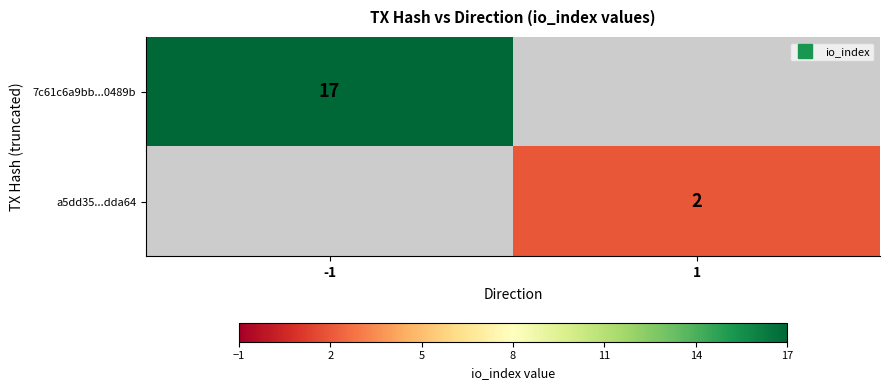

The value of a5dd35...dda64 at 1 is 0.4. True or false?

False